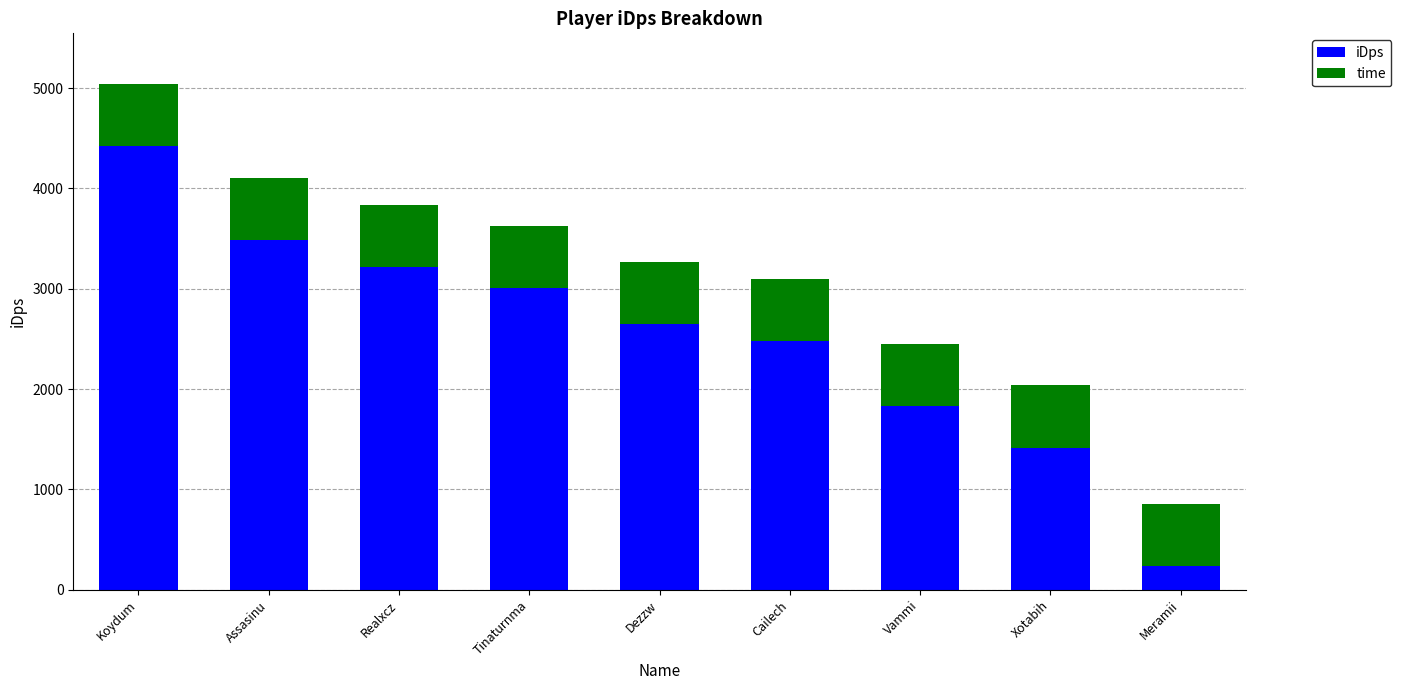

At which category is the sum across all series the highest?

Koydum